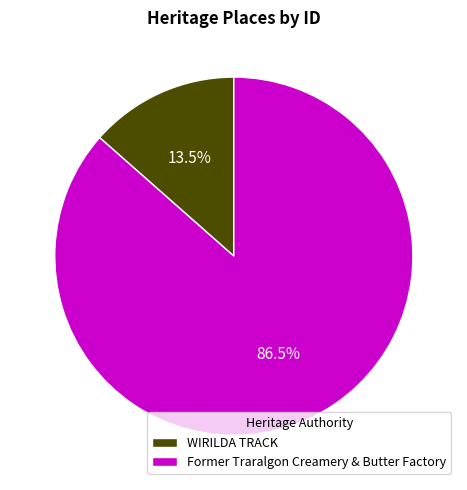

How many segments does this pie chart have?

2